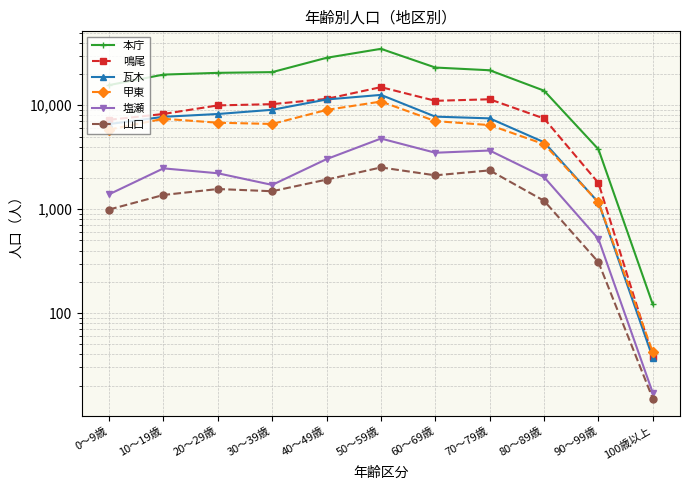

At which category does the chart reach its minimum across all series?

100歳以上